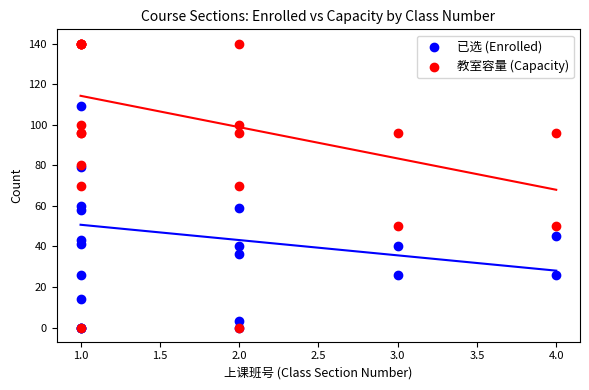

Which series contains the highest Y value?

教室容量 (Capacity)